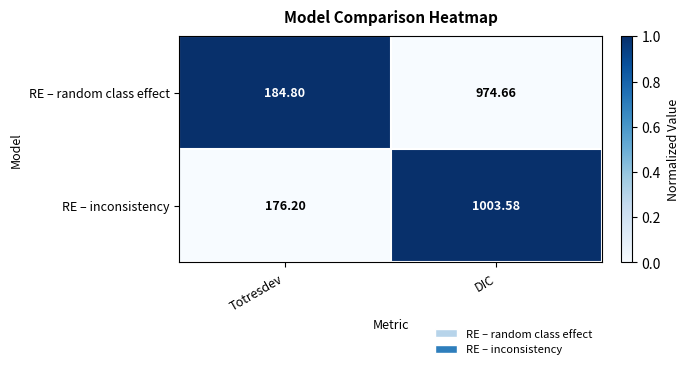

Rank the categories by RE – inconsistency value from highest to lowest.

DIC, Totresdev